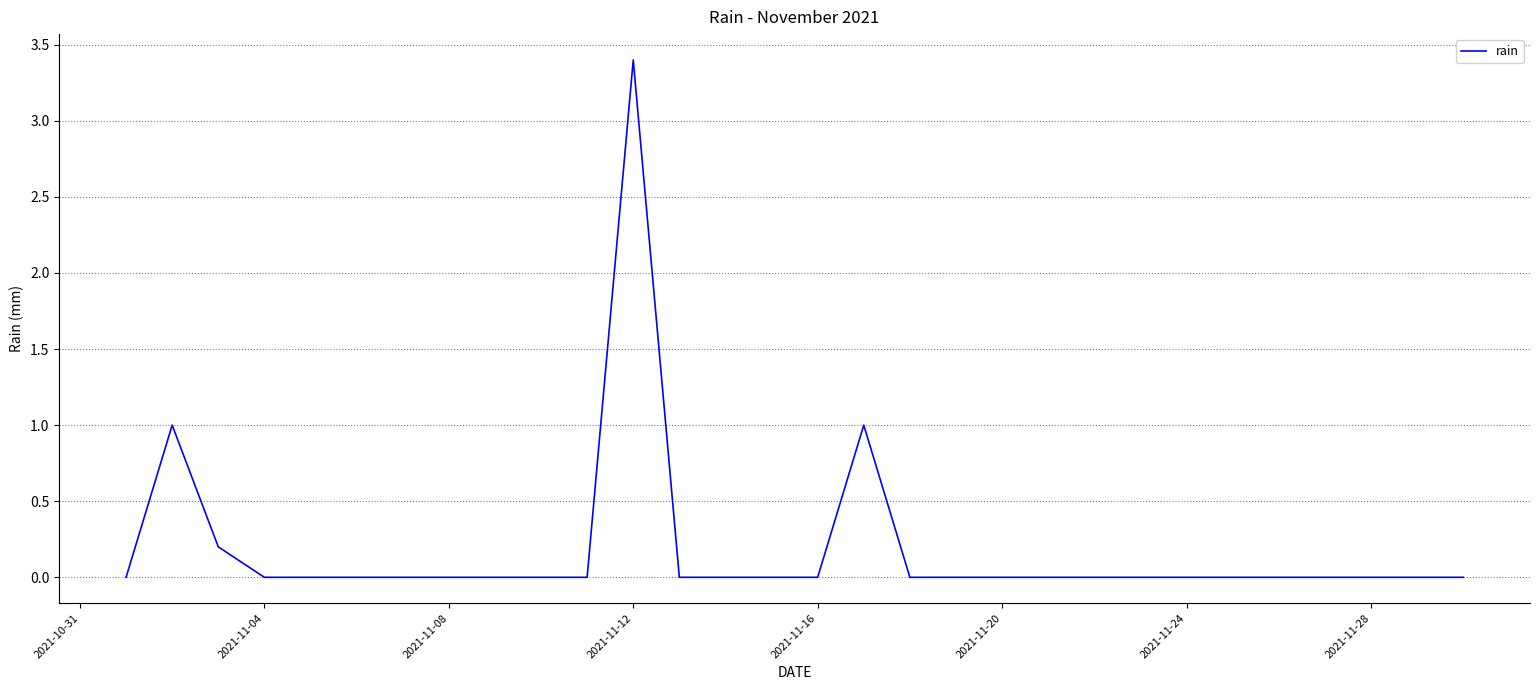

What is the greatest value displayed?

3.4